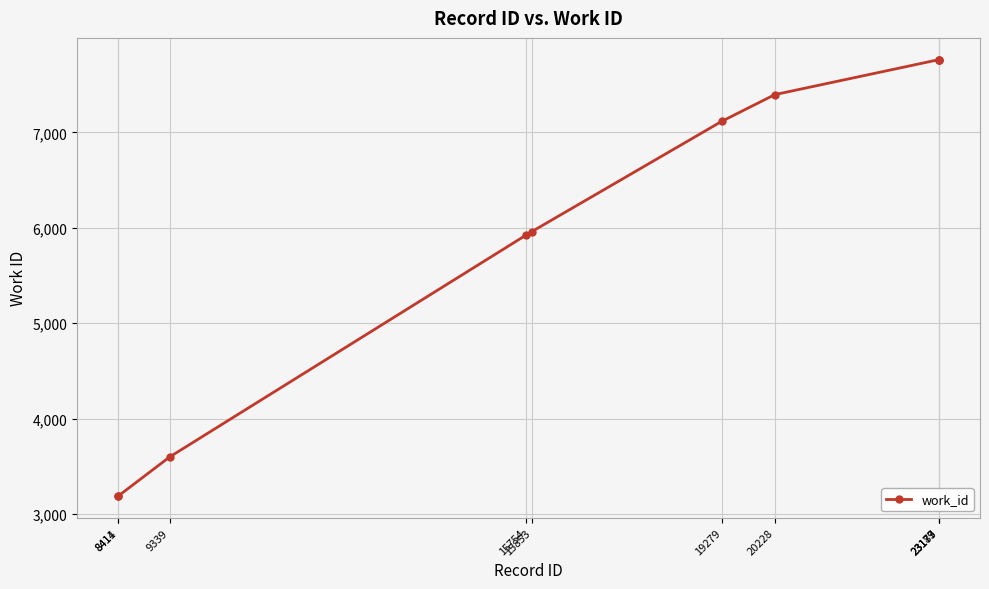

What is the change in value from 8414 to 23183?

+4571